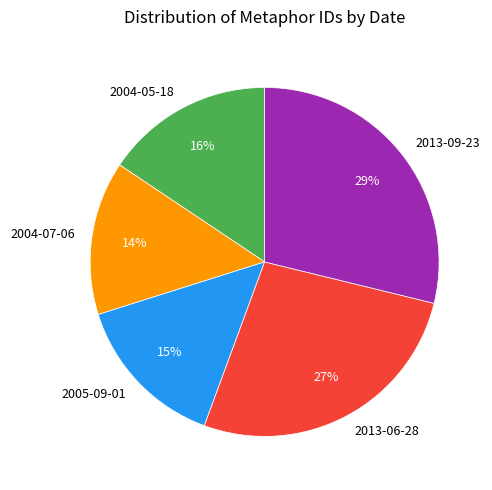

To the nearest percent, what is the average slice percentage?

20%